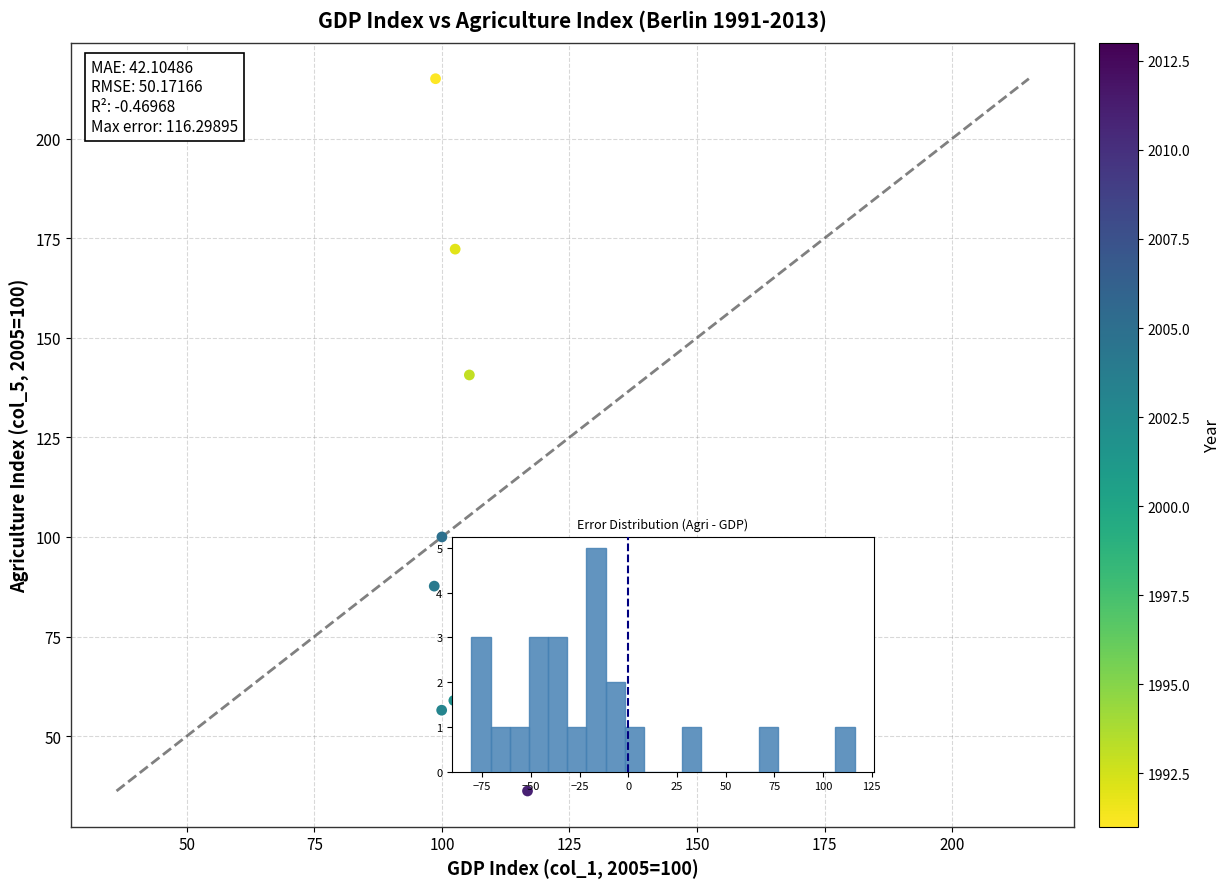

What Y value in the scatter plot is closest to 125?

140.7